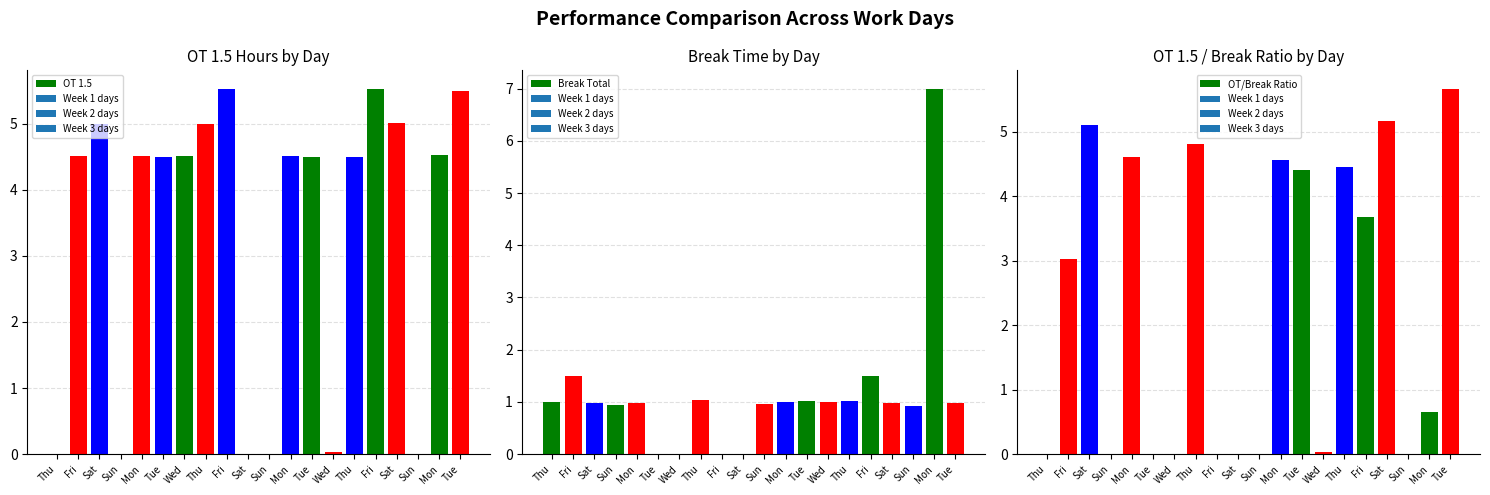

Is it true that Break Total equals -3.5 at Sat?

False